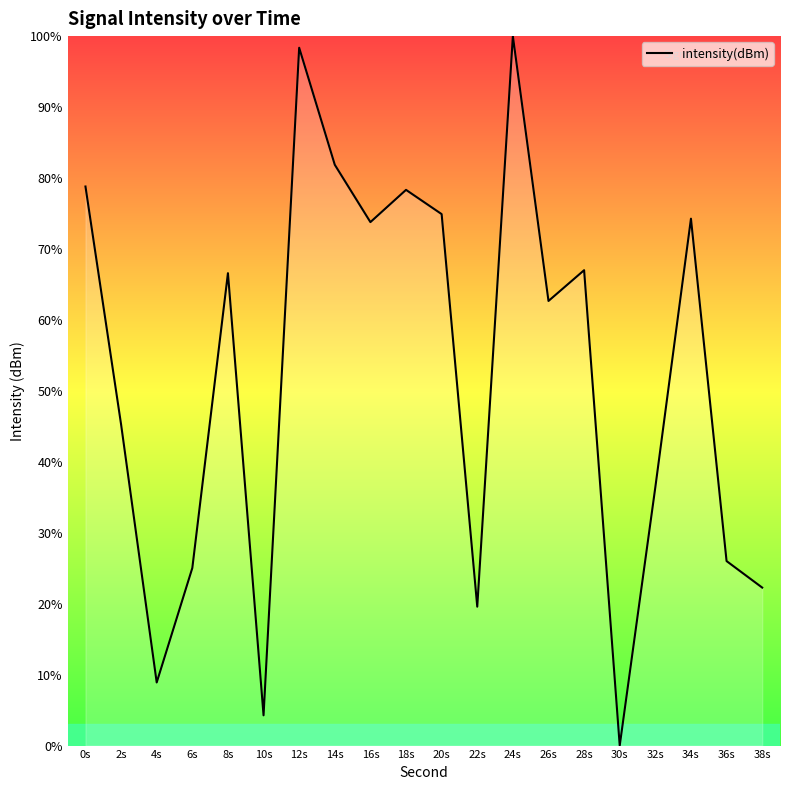

Approximately how many times larger is the value at 26s compared to 20s?

0.8